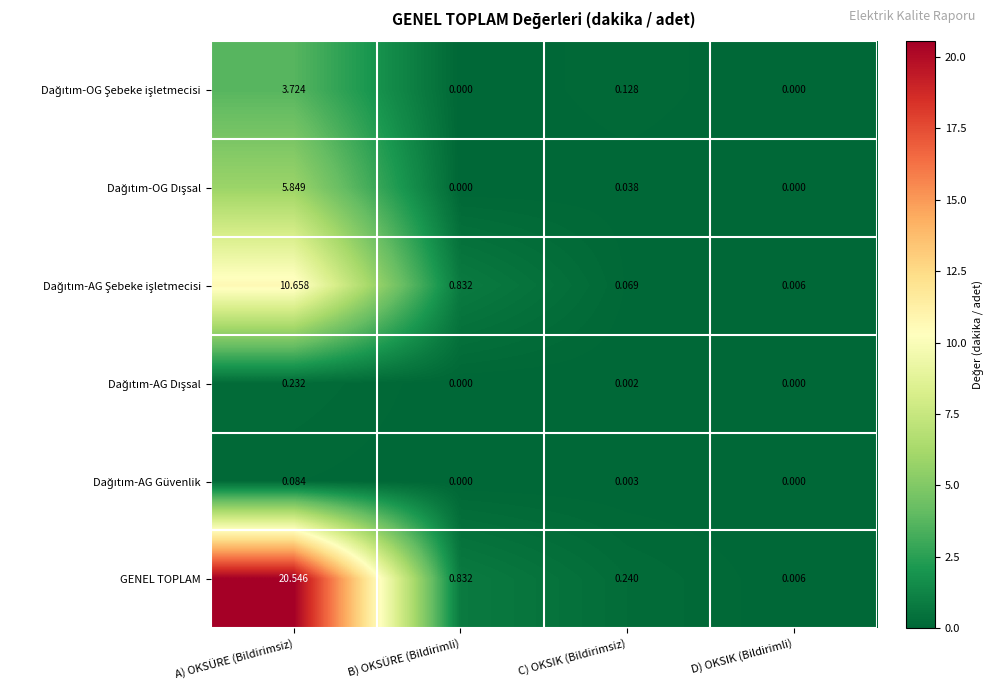

At which label is GENEL TOPLAM closest to 10?

B) OKSÜRE (Bildirimli)